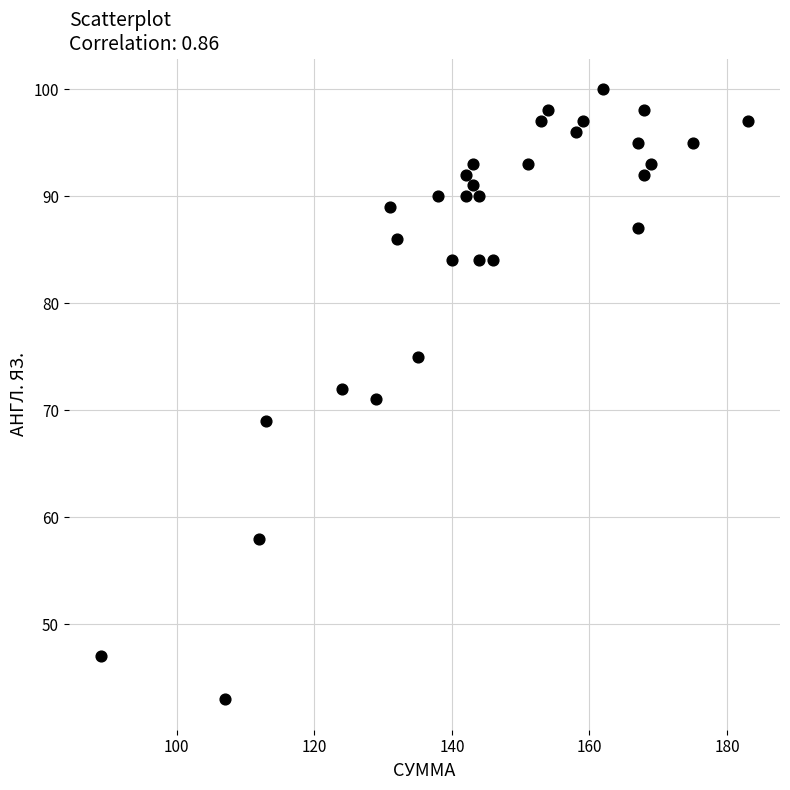

What is the range of Y values (max minus min)?

57